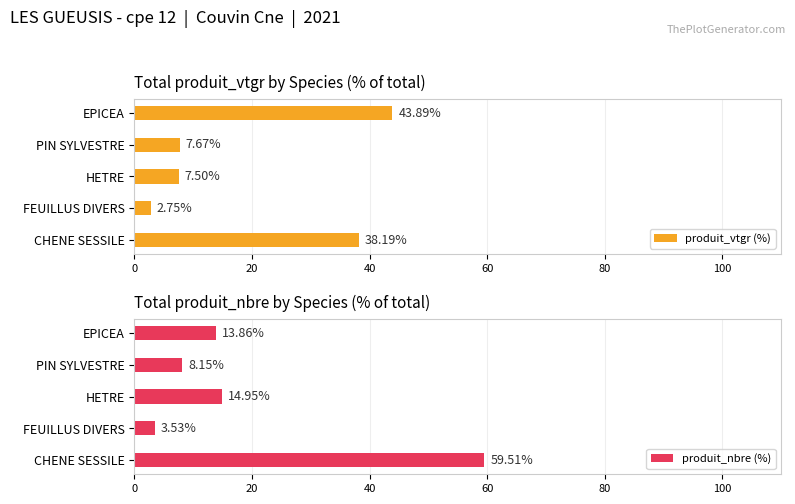

How many data points in produit_vtgr (%) are less than 7?

1